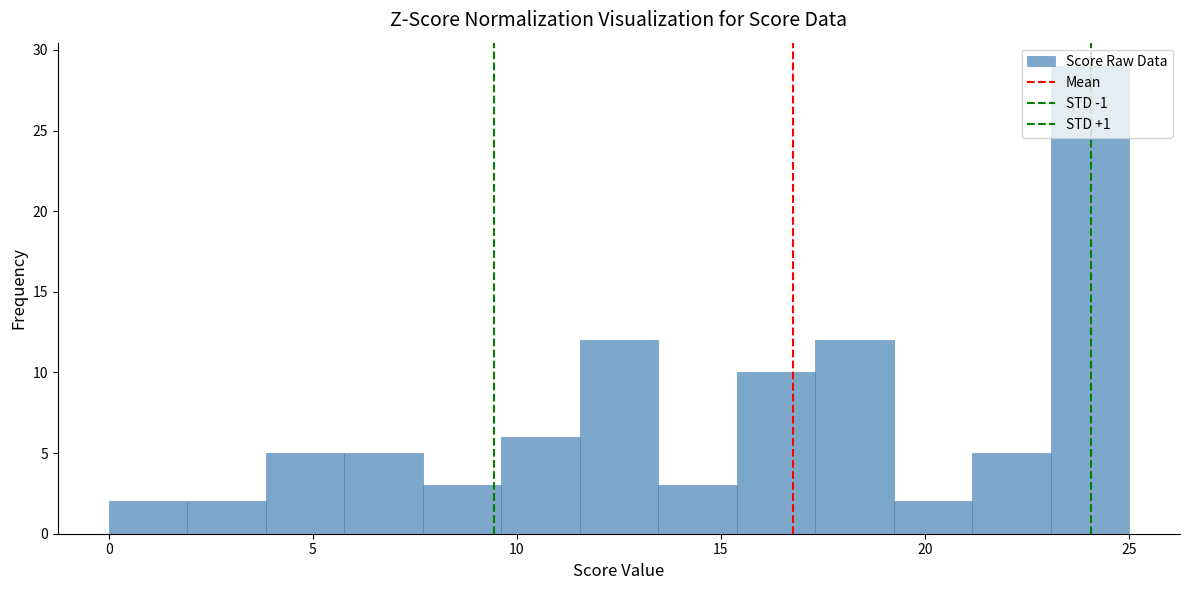

Read against the x-axis, roughly where is the centre of the tallest bar?

24.0